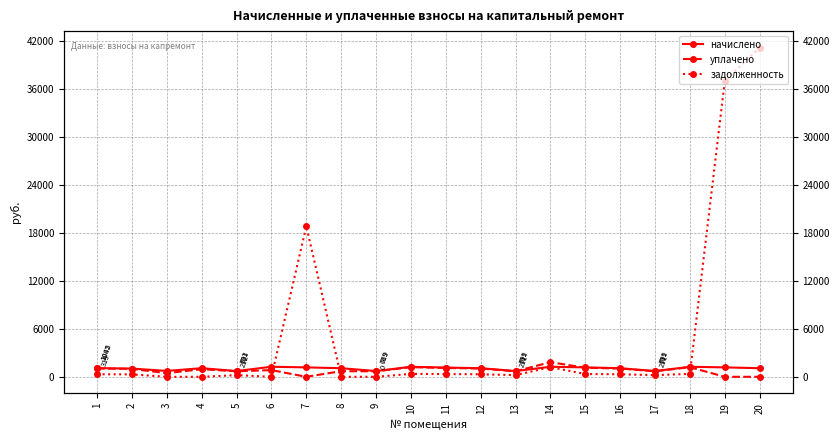

True or false: задолженность and начислено cross at least once.

True